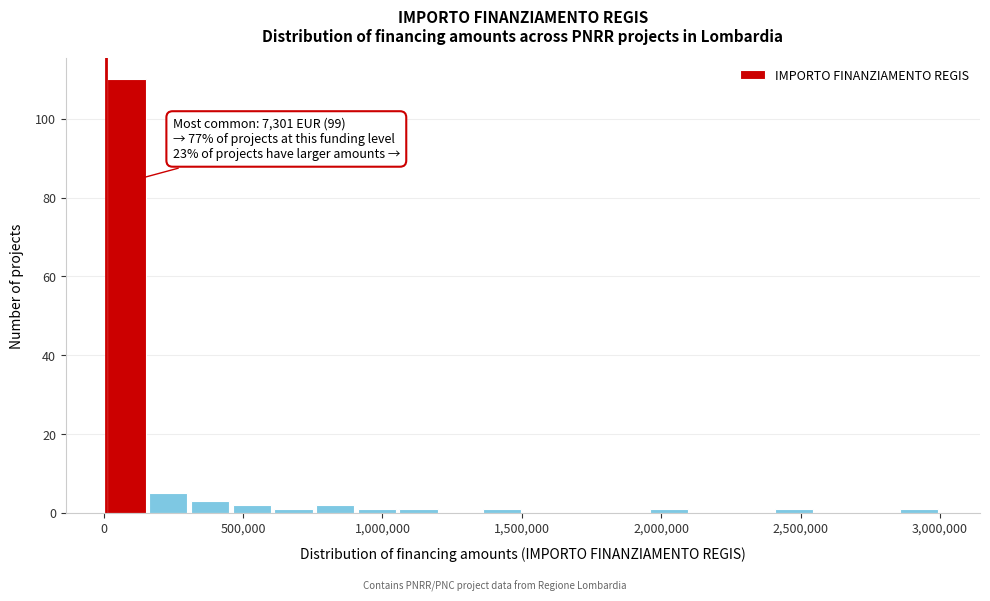

Around what value on the x-axis is the tallest bar? Give the approximate position of its centre, as read against the axis.

100000